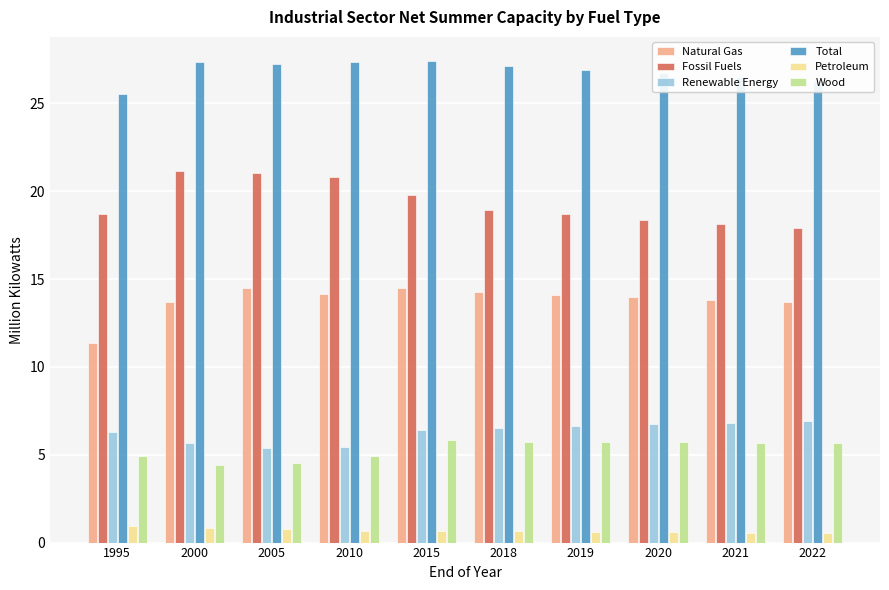

Does the chart contain stacked bars?

No